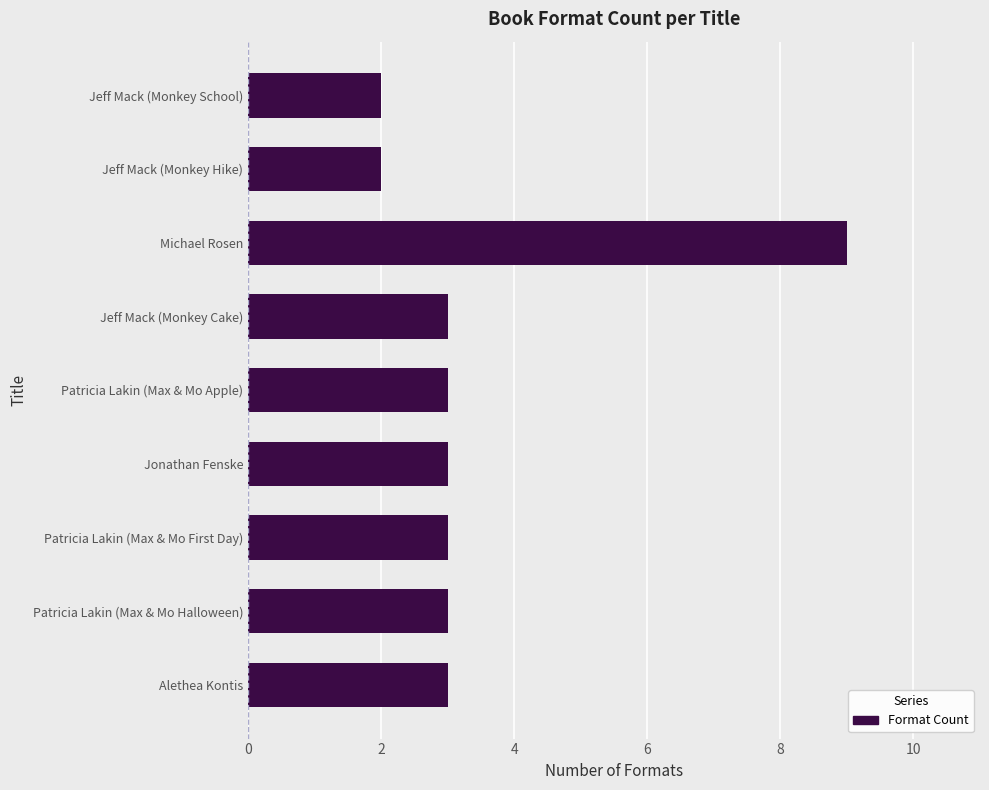

What is the difference between the maximum and minimum values?

7